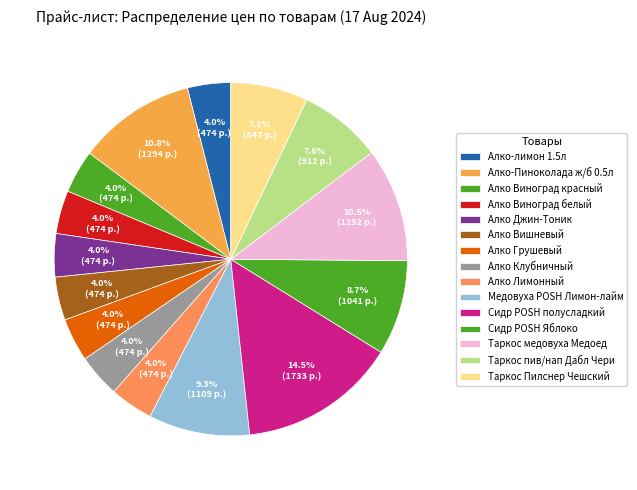

How many segments does this pie chart have?

15